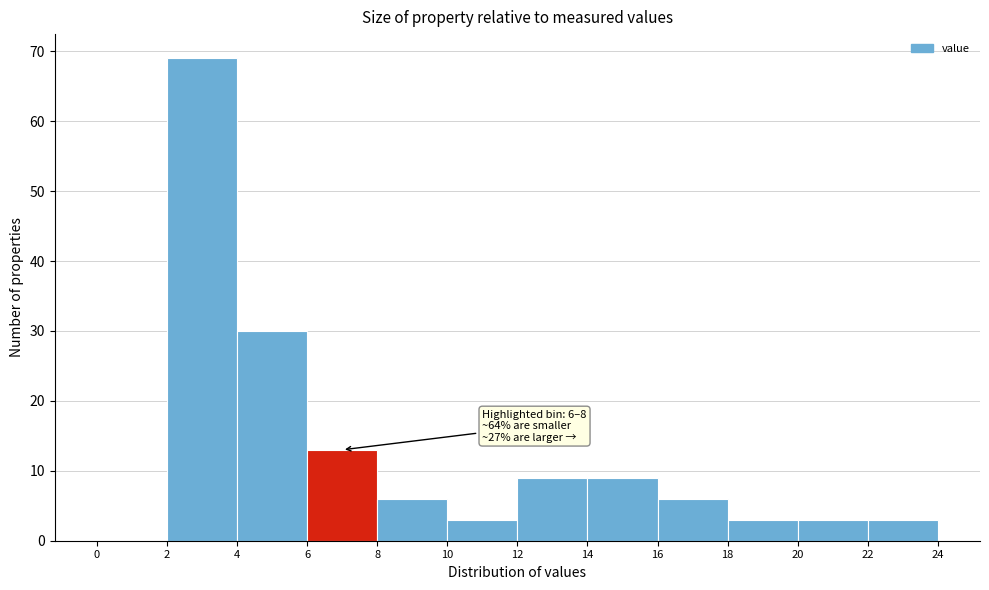

Over which range of the x-axis is the bar tallest?

2 to 4